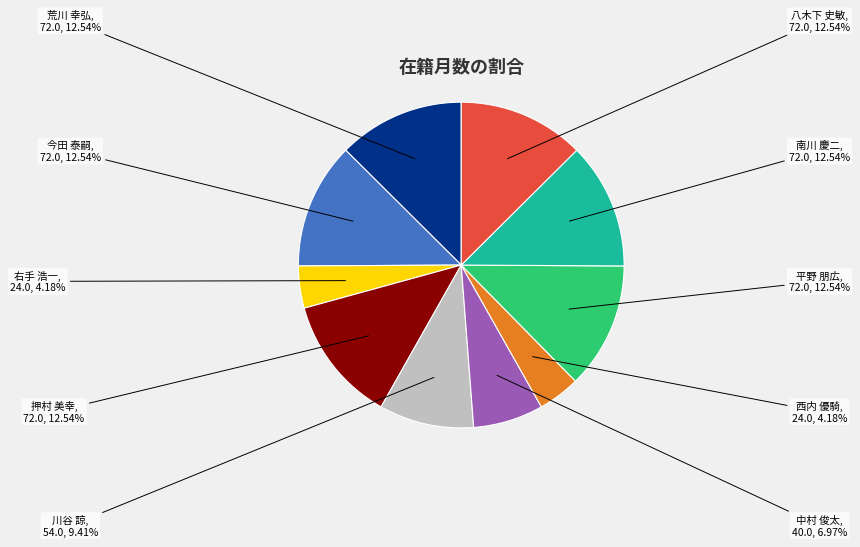

Does any single category account for the majority?

No